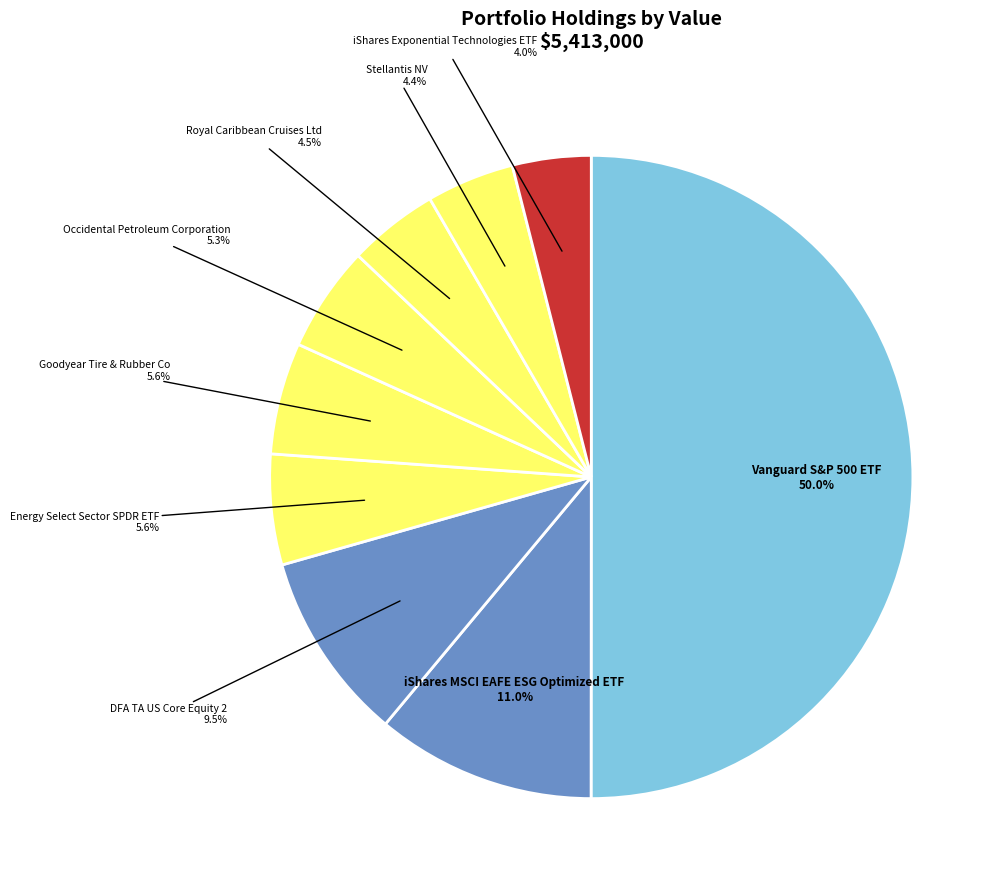

Between iShares MSCI EAFE ESG Optimized ETF and iShares Exponential Technologies ETF, which is larger?

iShares MSCI EAFE ESG Optimized ETF